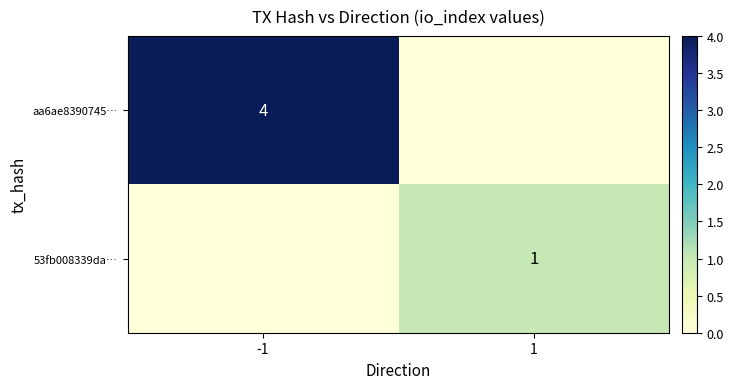

The 53fb008339da… series shows 1 at 1. True or false?

True